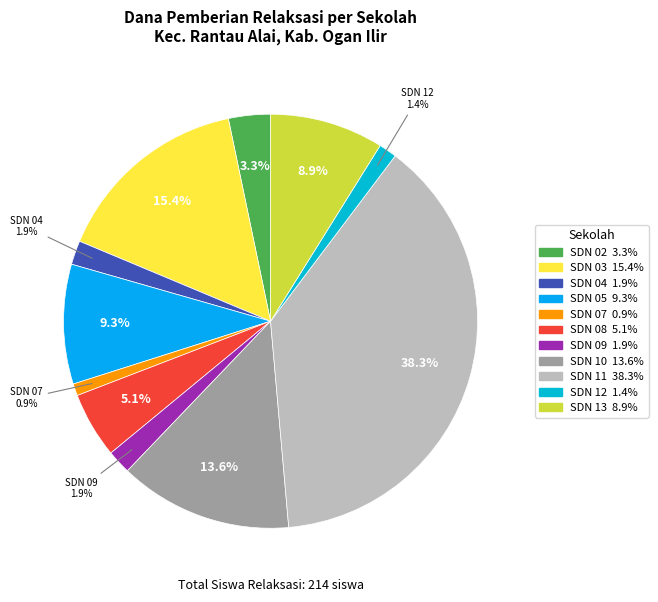

How many slices are in this pie chart?

11